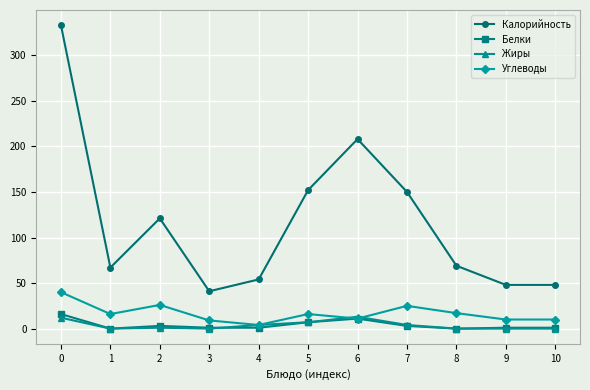

True or false: Углеводы has a value of 40 at 0.

True